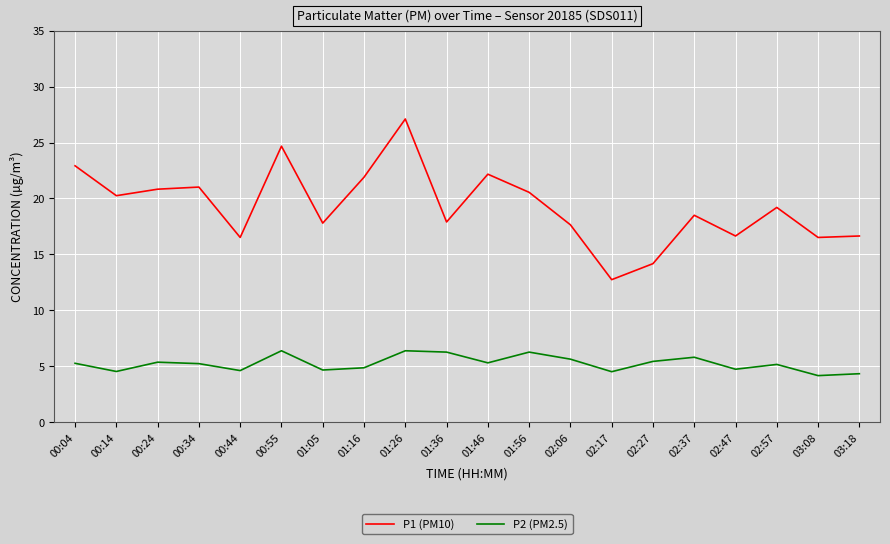

Which series changed the most between 01:16 and 03:08?

P1 (PM10)